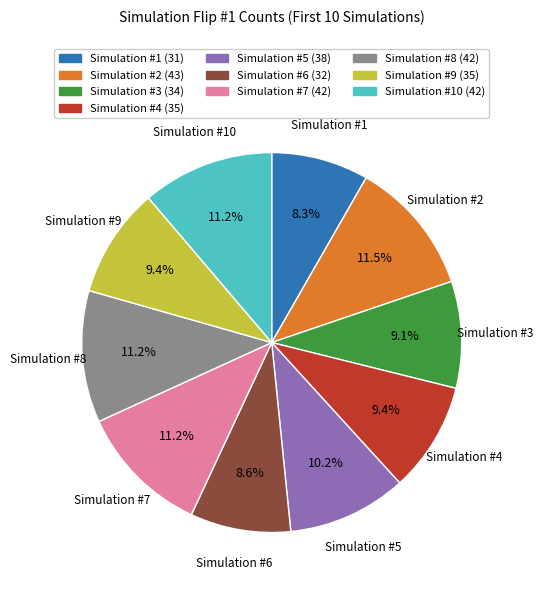

Combined, do Simulation #1 and Simulation #4 account for over 50%?

No